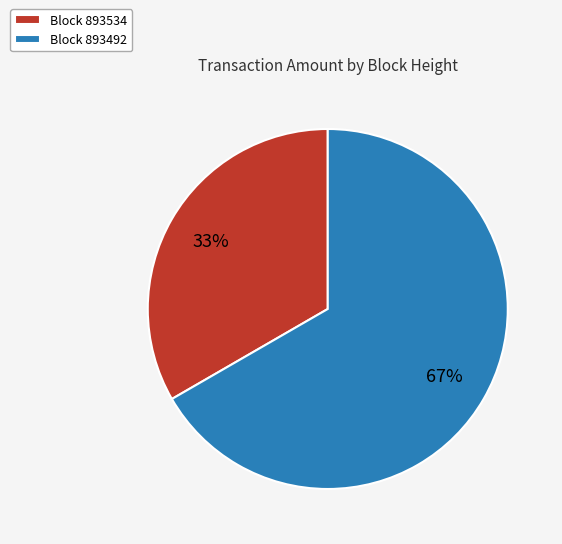

The Block 893492 slice represents 67% of the pie. True or false?

True